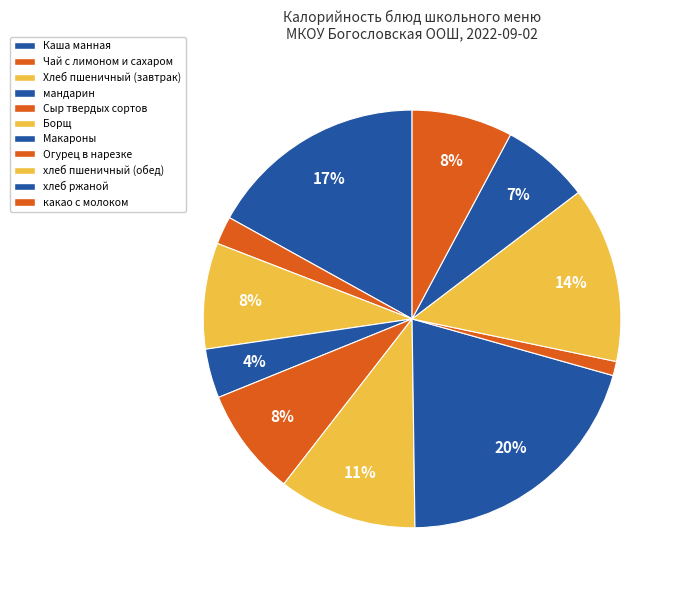

Which has a higher value, хлеб пшеничный (обед) or Чай с лимоном и сахаром?

хлеб пшеничный (обед)